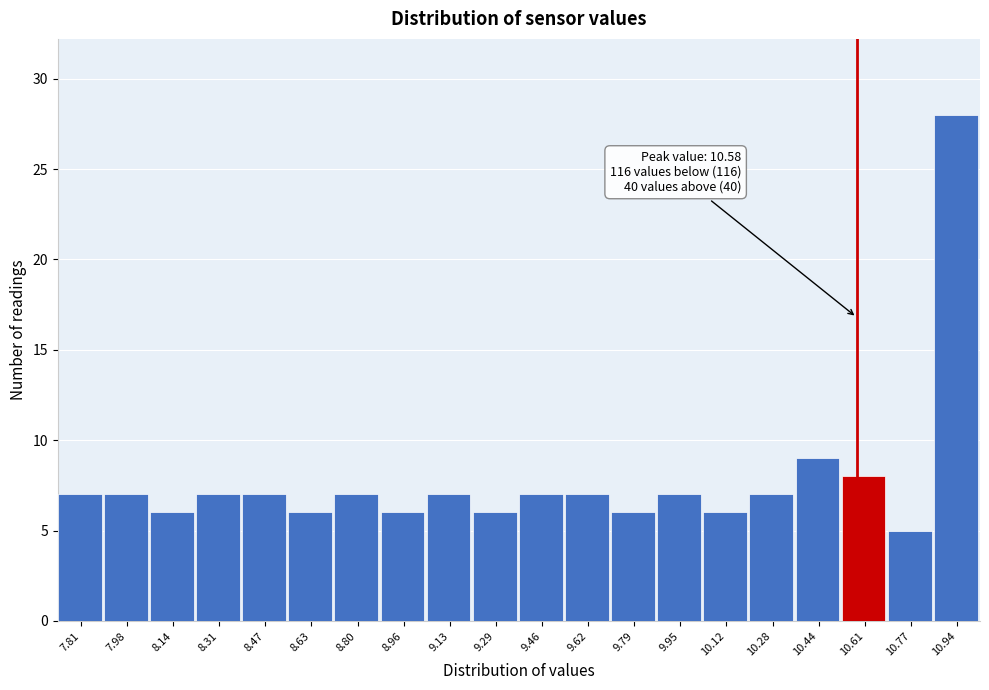

Over which range of the x-axis is the bar tallest?

10.86 to 11.02